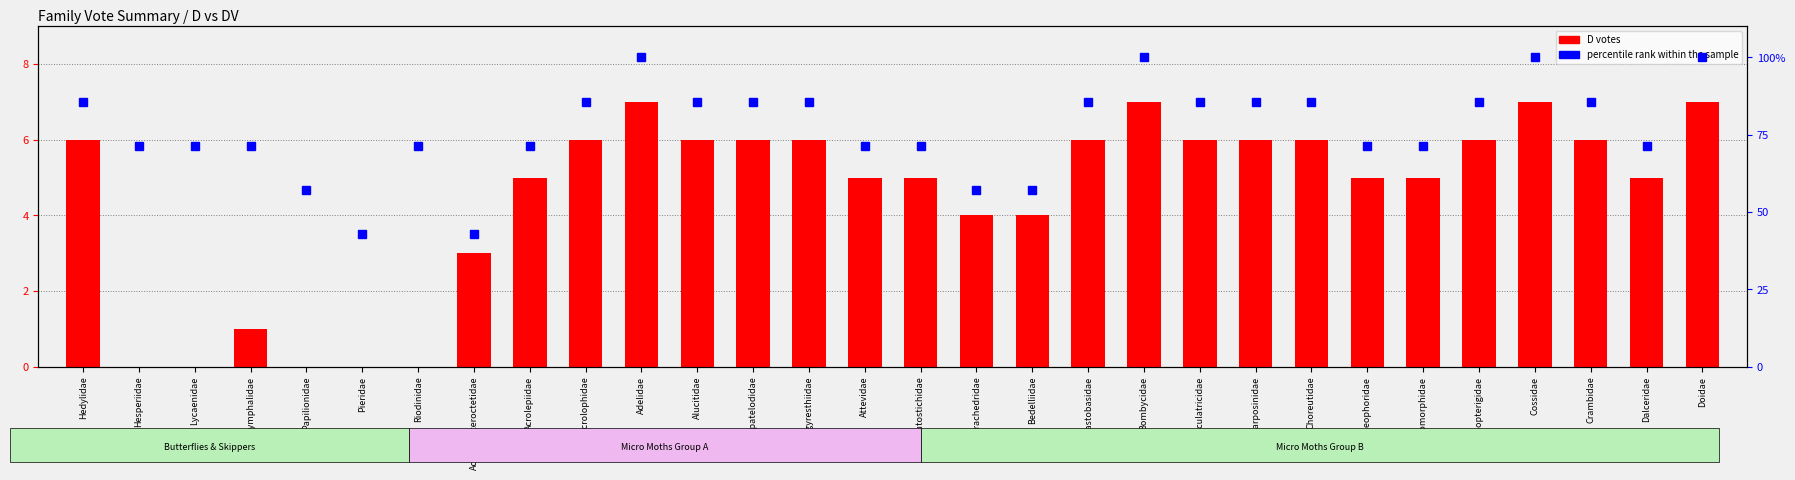

What position from the right is Hedylidae?

30